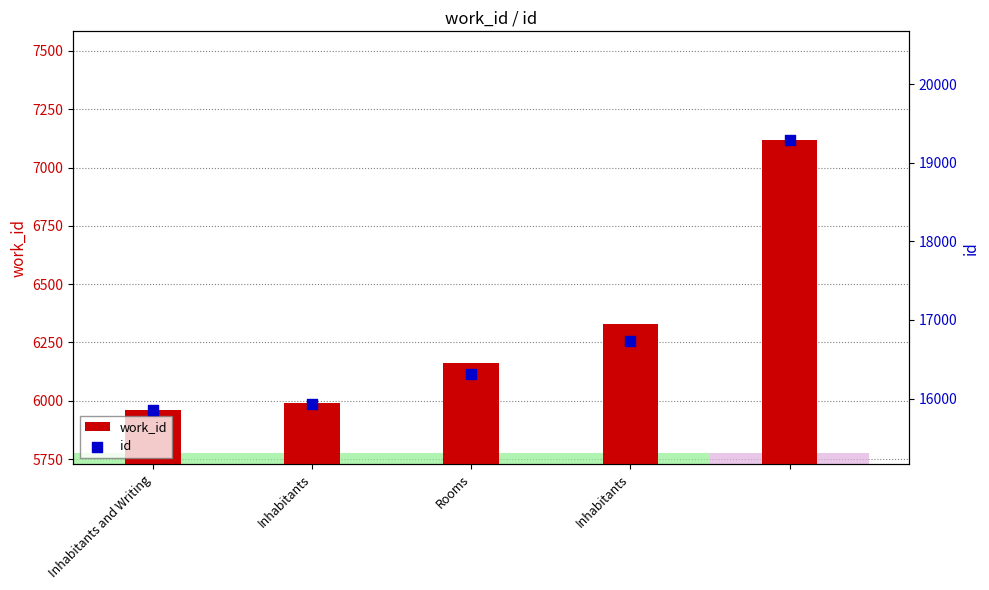

Which series has the largest Y range (max minus min)?

id